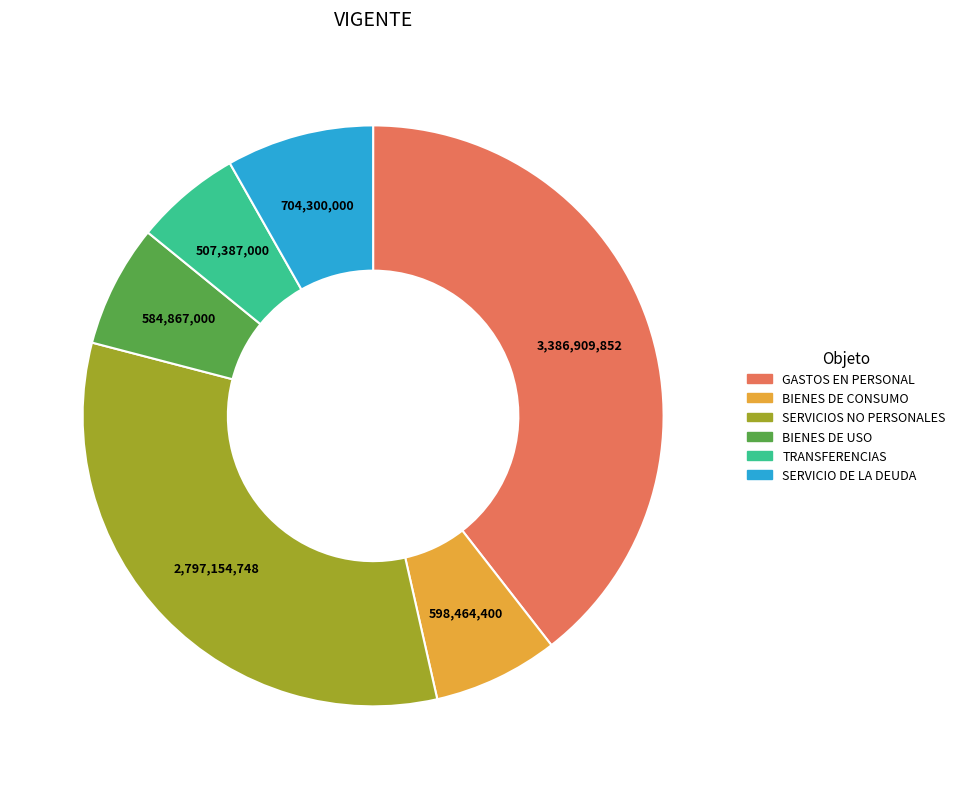

Combined, do BIENES DE CONSUMO and SERVICIO DE LA DEUDA account for over 50%?

No